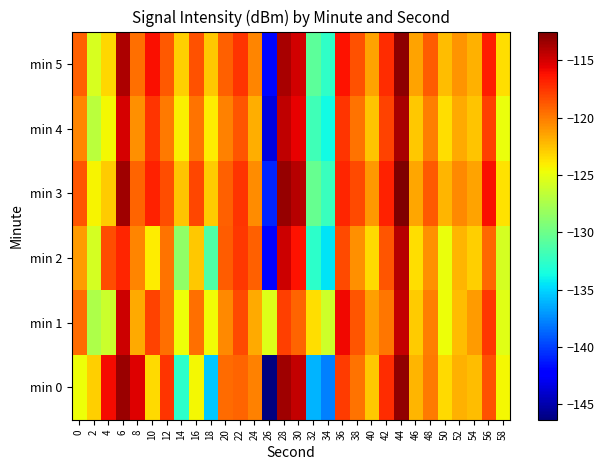

Which label corresponds to the largest value in the chart?

44